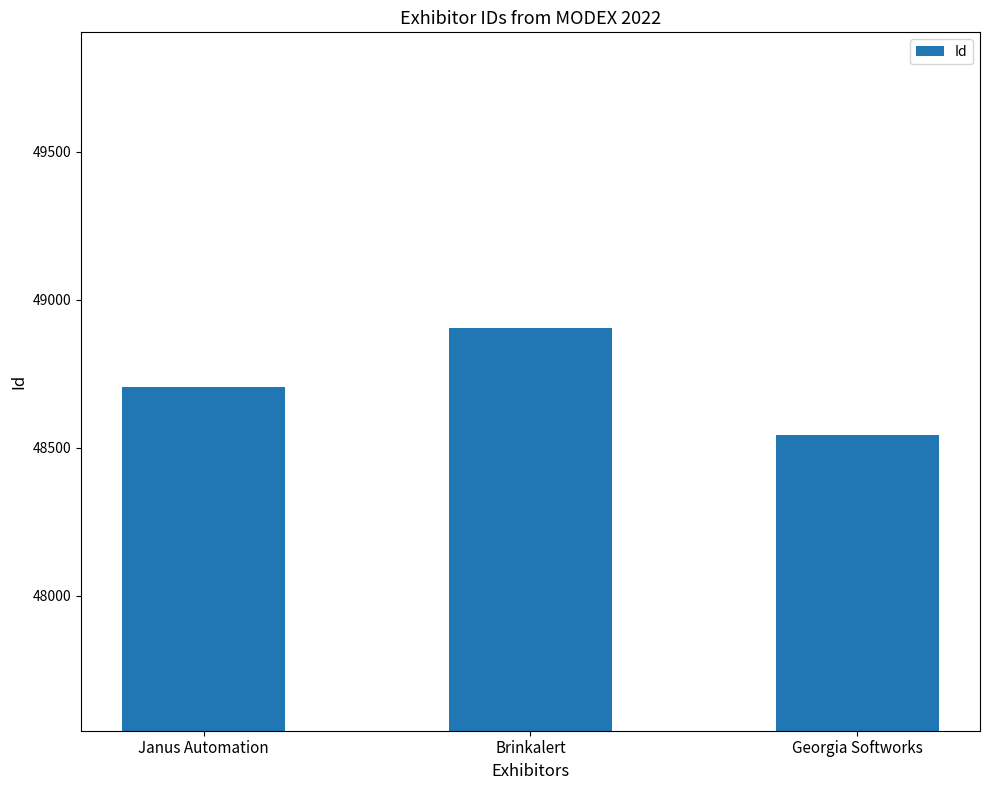

What is the greatest value displayed?

48904